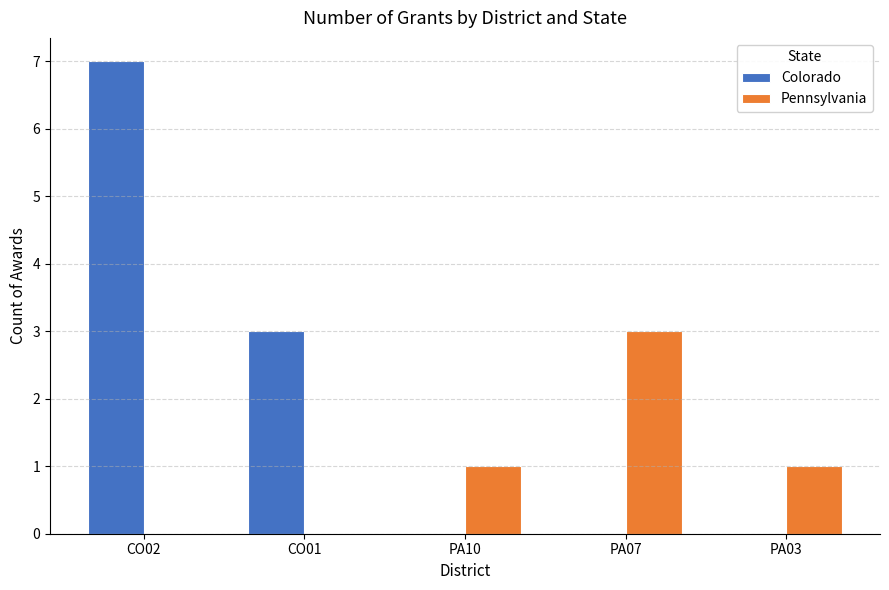

Reading left to right, extract all data points from this chart.

Colorado: CO02=7	CO01=3	PA10=0	PA07=0	PA03=0
Pennsylvania: CO02=0	CO01=0	PA10=1	PA07=3	PA03=1